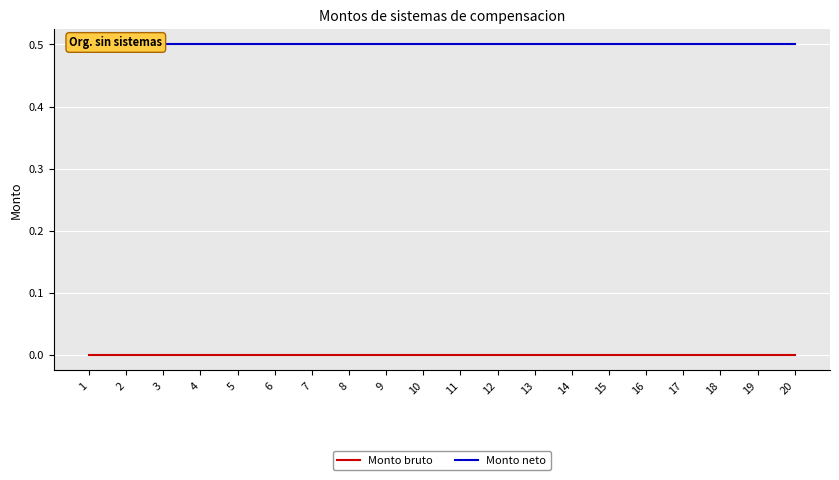

Rank the series by their maximum value, from highest to lowest.

Monto neto, Monto bruto